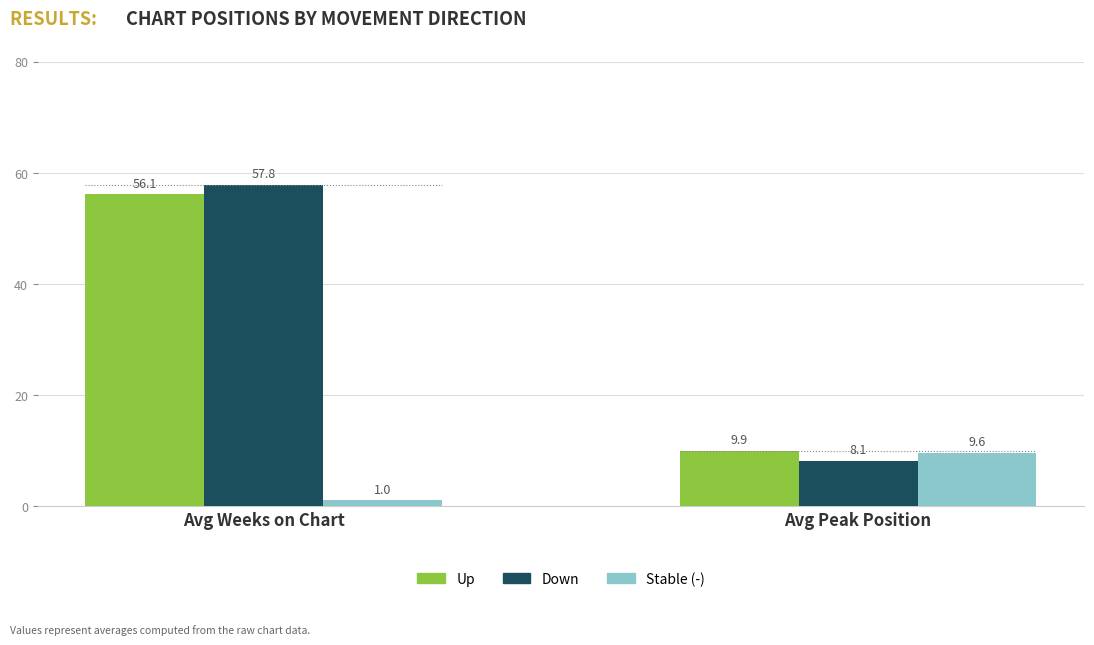

What is the difference between the maximum and minimum values in the Down series?

49.7